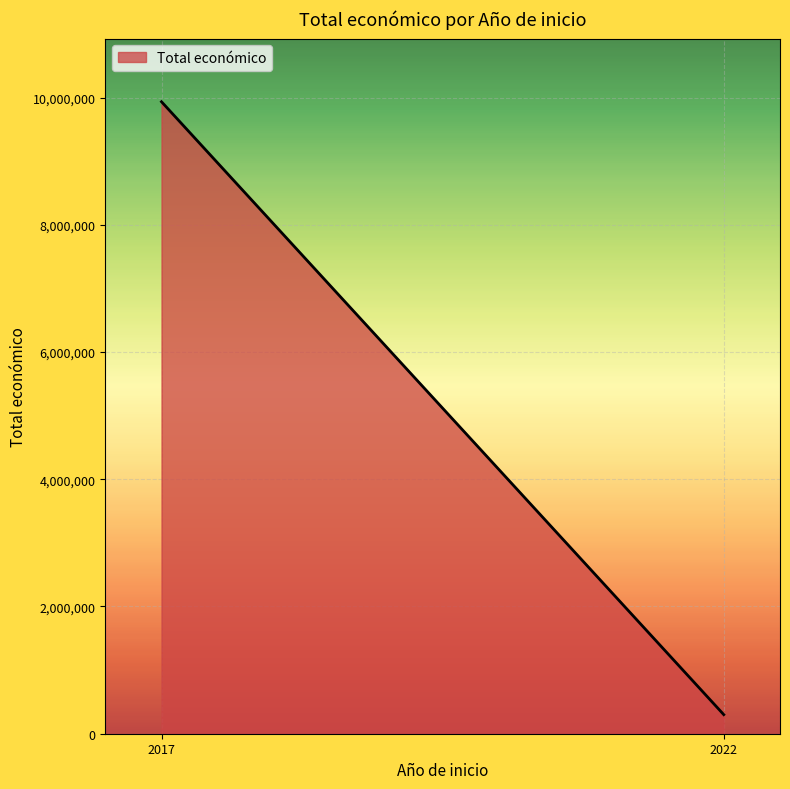

Is it true that the value at 2022 is 487366?

False